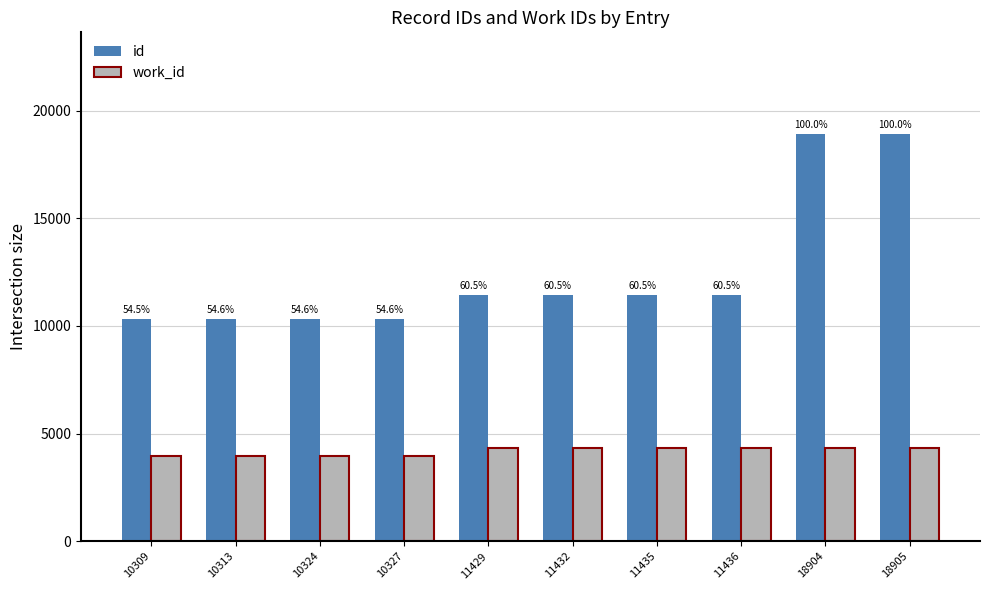

Which series has the largest range (max minus min)?

id